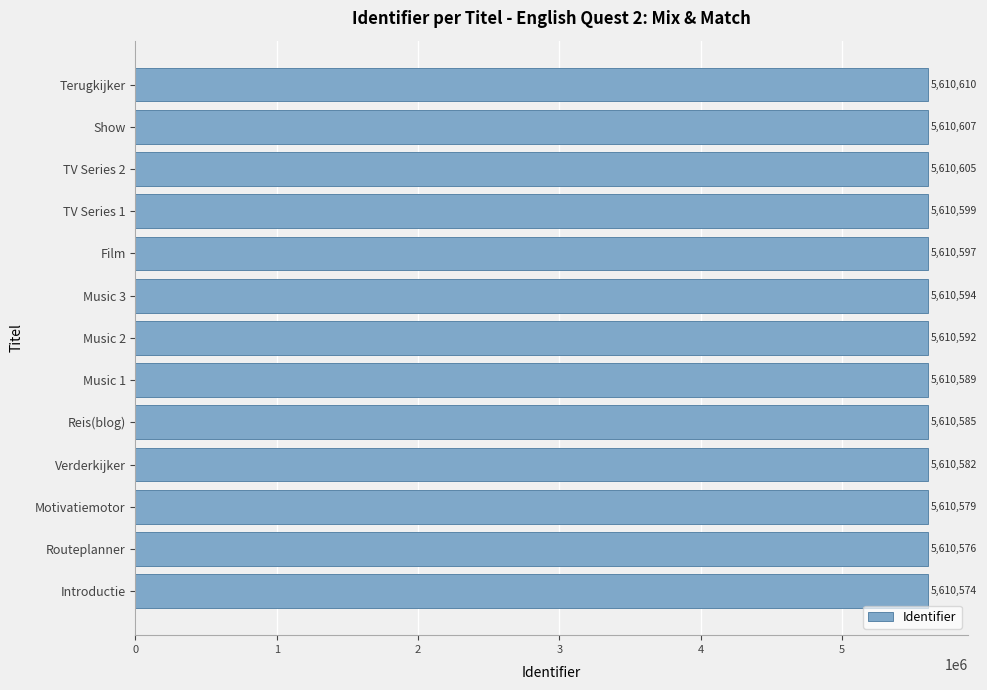

The value at Routeplanner is 1392899. True or false?

False